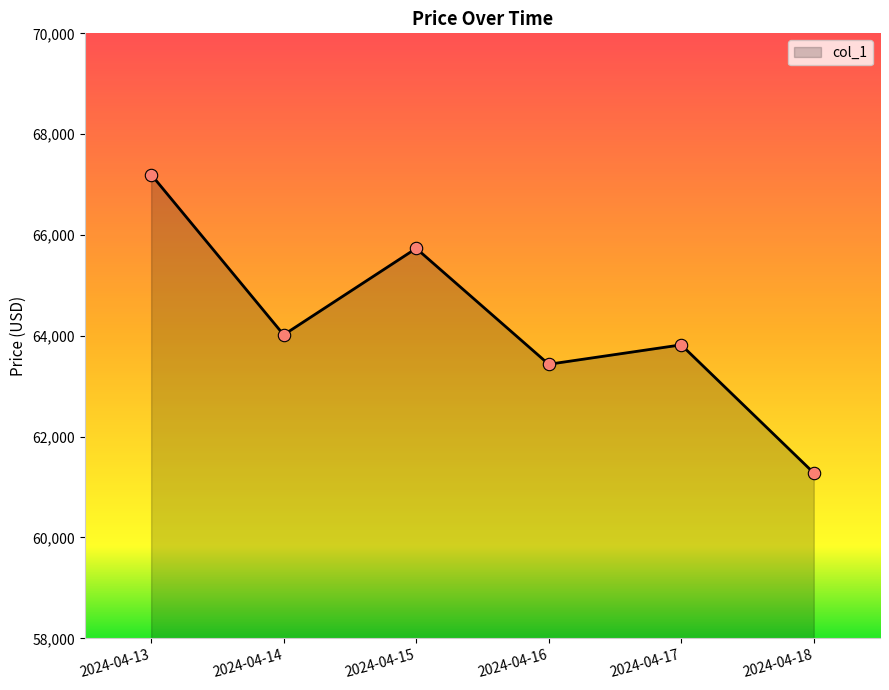

What is the ratio of the value at 2024-04-17 to the value at 2024-04-13?

0.9